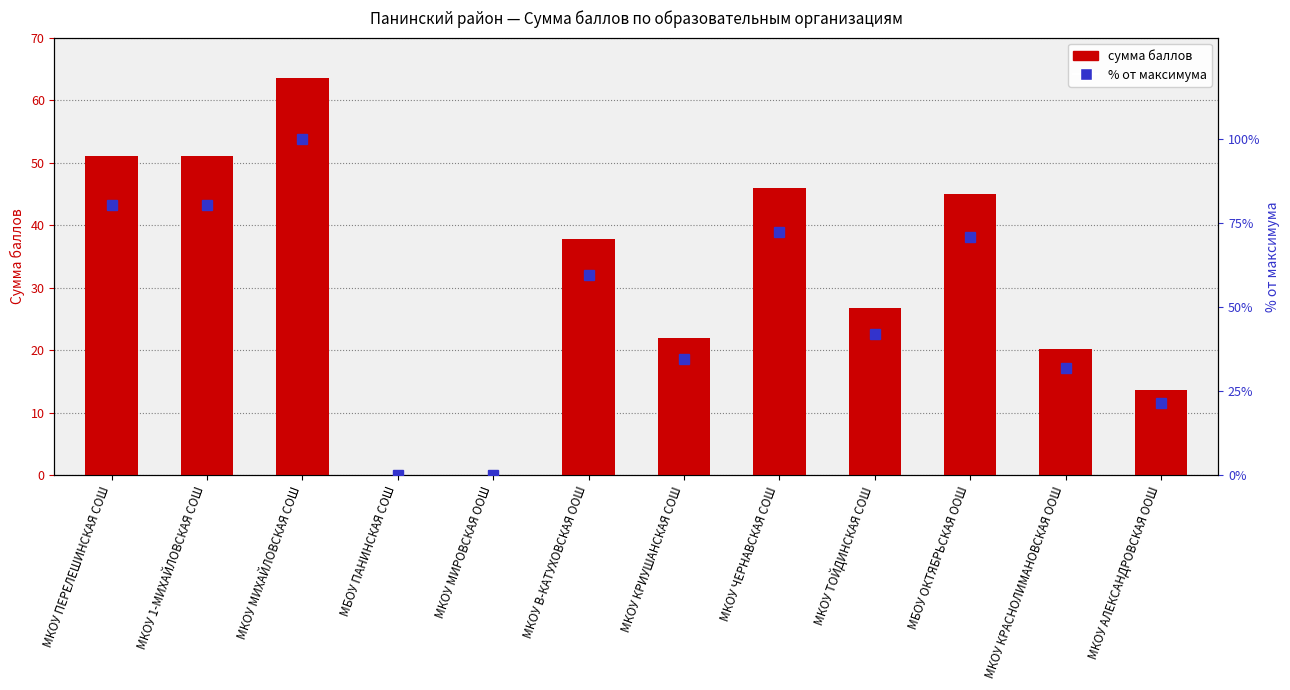

List the series in order of their overall mean, highest first.

% от максимума, Сумма баллов